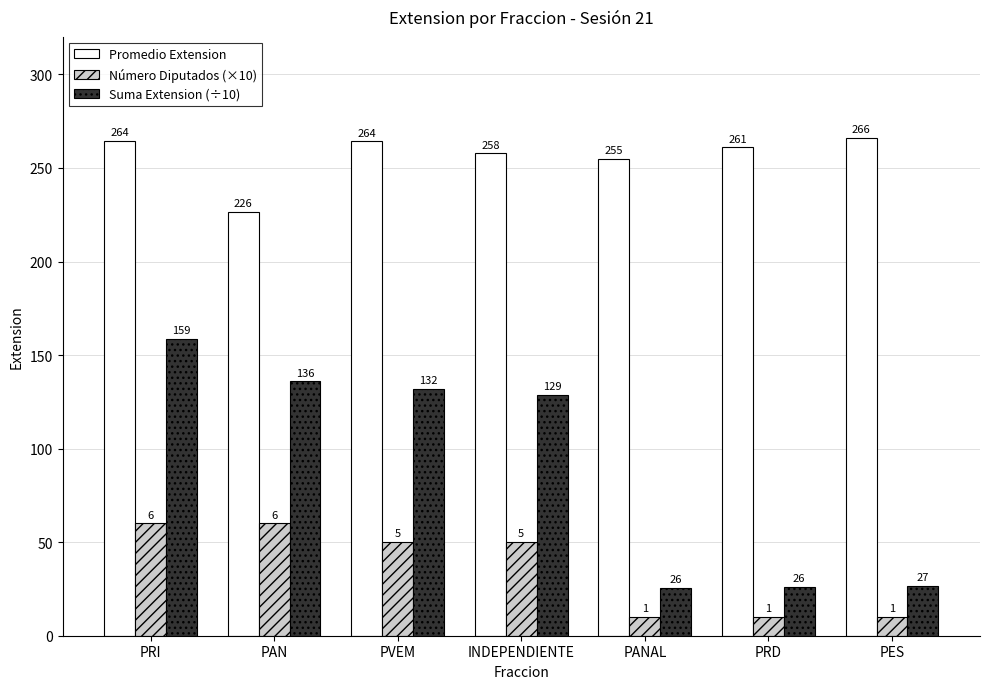

What is the sum of all Suma Extension (÷10) values?

633.8